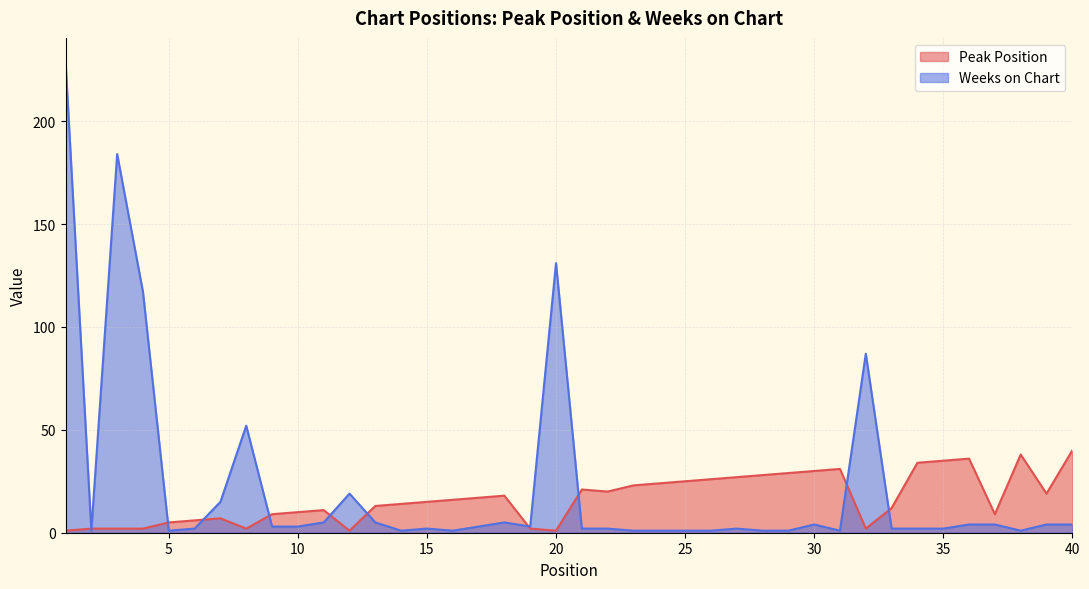

What is the average value of the Peak Position series?

17